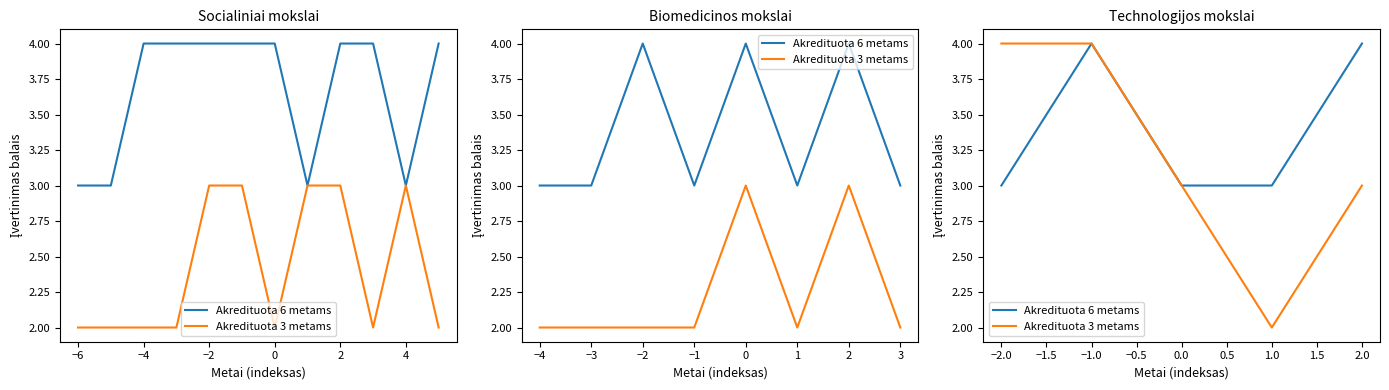

Which category has the lowest value across all series?

1.0